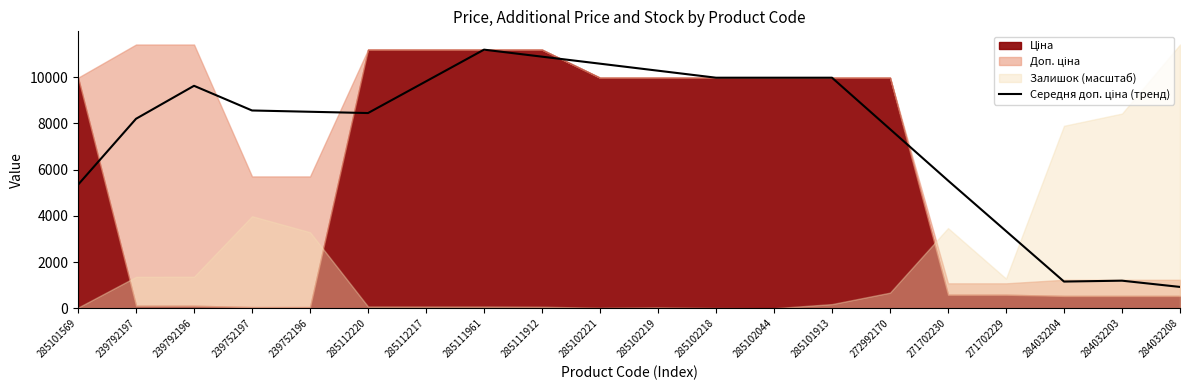

Where does the data first go above 8557?

239792196